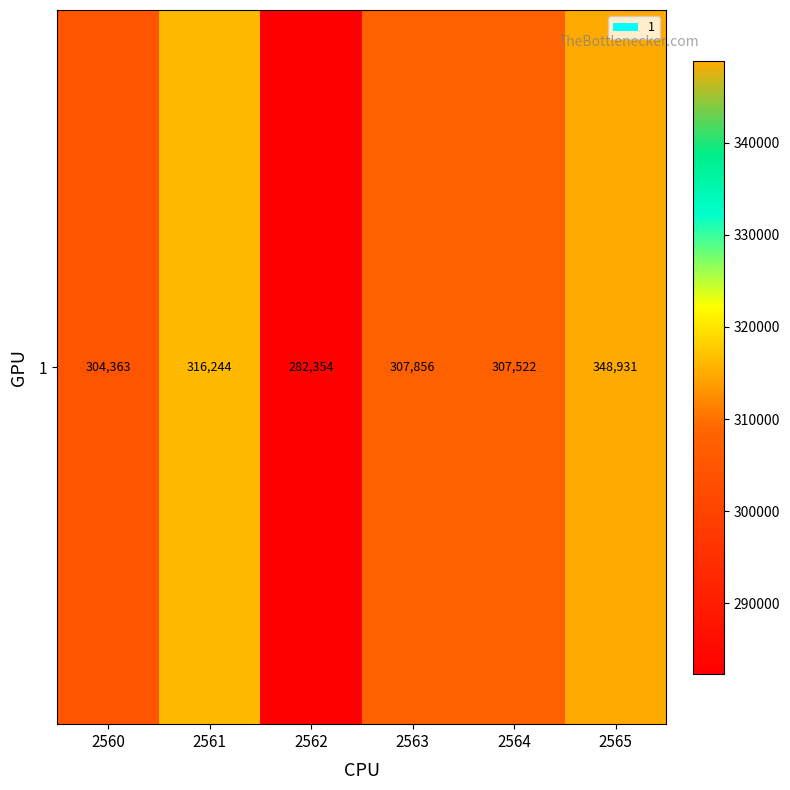

What is the difference between the second highest and minimum values?

33890